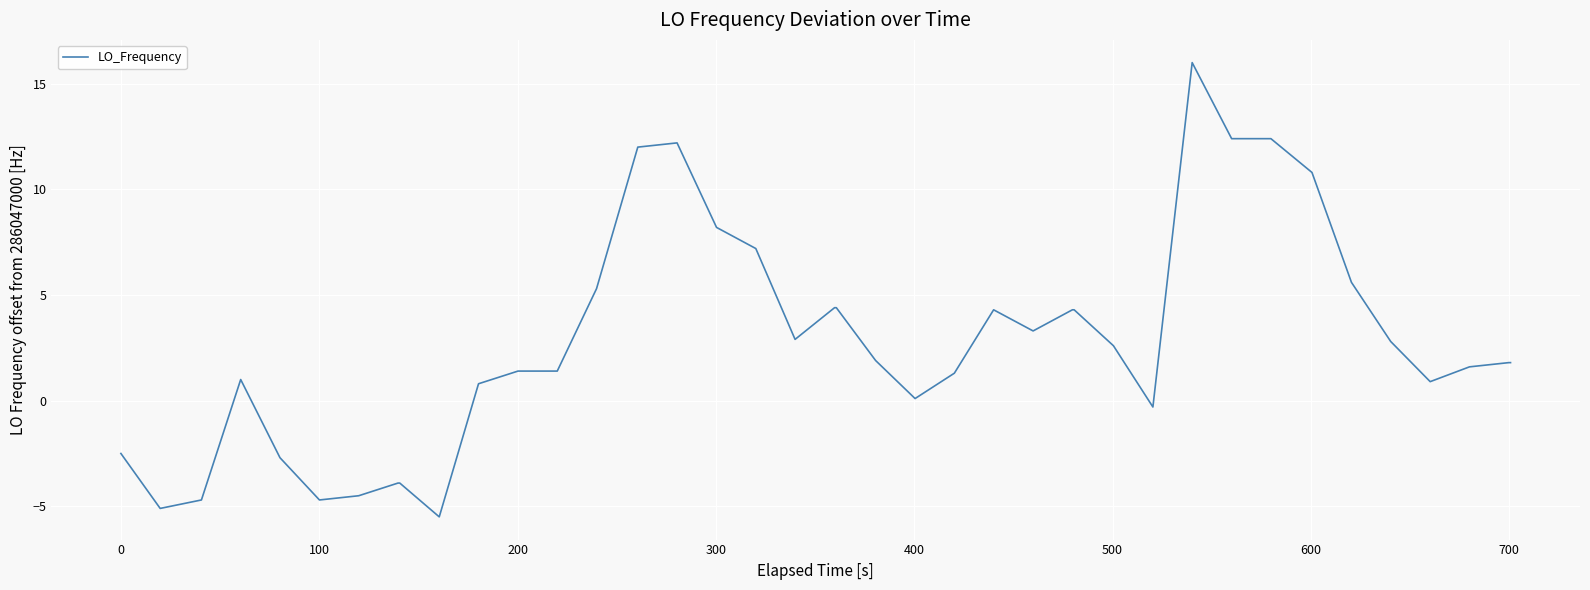

What is the difference between the maximum and minimum values?

21.5